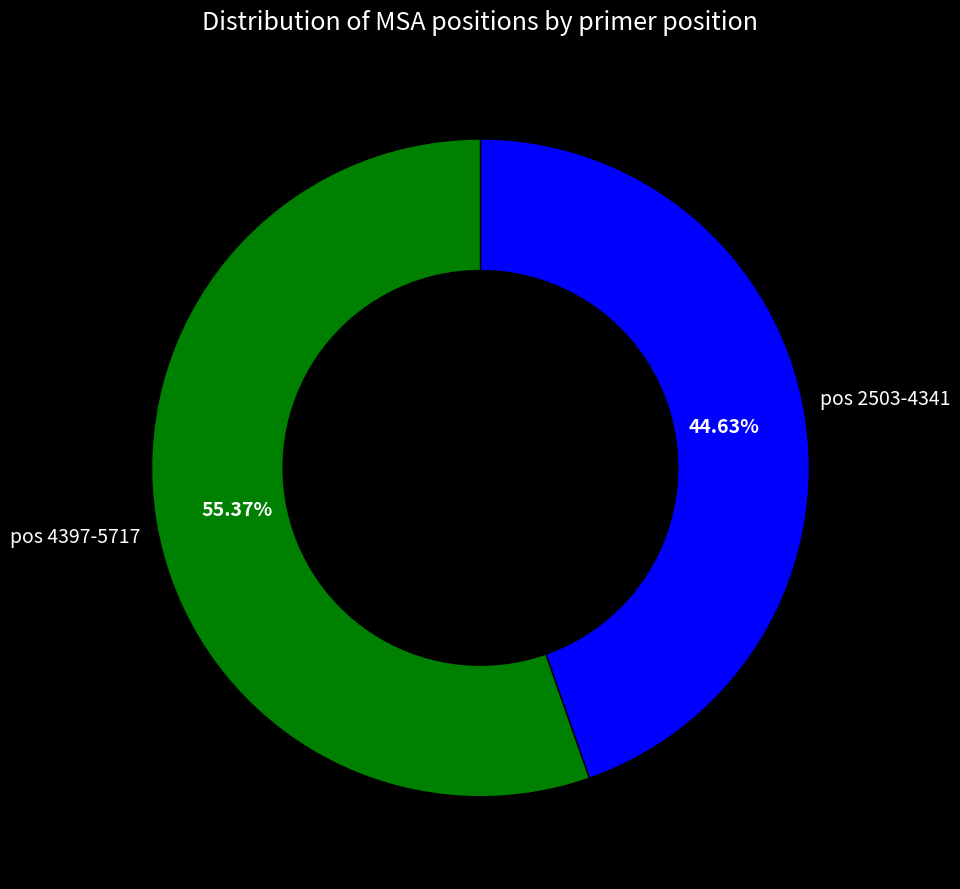

Rank the categories by value from highest to lowest.

pos 4397-5717, pos 2503-4341